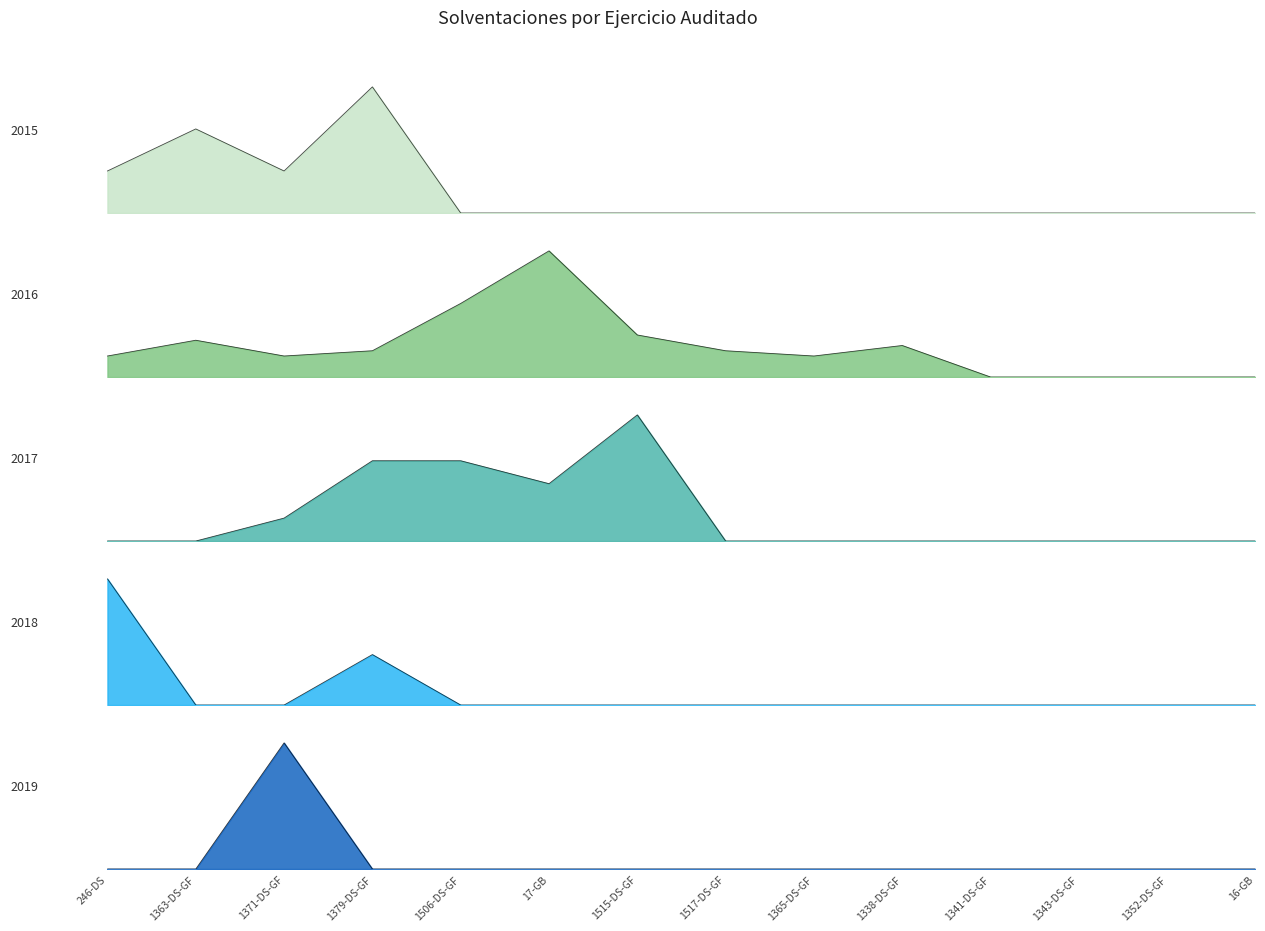

Reading left to right, transcribe all the data shown in this chart.

2015: 2	4	2	6	0	0	0	0	0	0	0	0	0	0
2016: 4	7	4	5	14	24	8	5	4	6	0	0	0	0
2017: 0	0	2	7	7	5	11	0	0	0	0	0	0	0
2018: 5	0	0	2	0	0	0	0	0	0	0	0	0	0
2019: 0	0	5	0	0	0	0	0	0	0	0	0	0	0